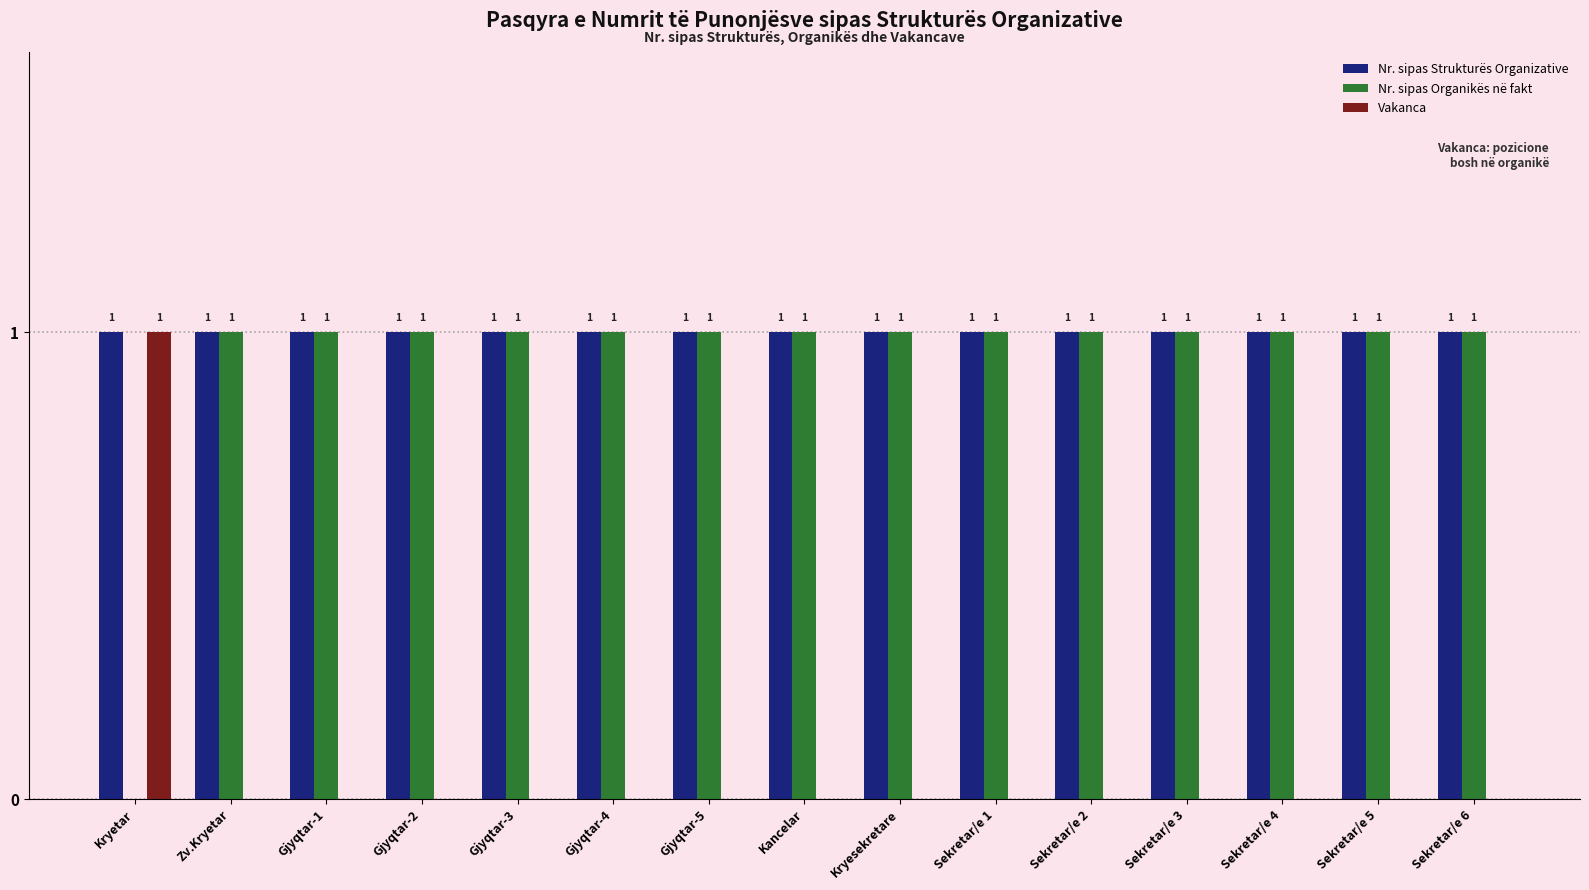

Reading left to right, list all the values displayed in this chart.

Nr. sipas Strukturës Organizative: Kryetar=1	Zv.Kryetar=1	Gjyqtar-1=1	Gjyqtar-2=1	Gjyqtar-3=1	Gjyqtar-4=1	Gjyqtar-5=1	Kancelar=1	Kryesekretare=1	Sekretar/e 1=1	Sekretar/e 2=1	Sekretar/e 3=1	Sekretar/e 4=1	Sekretar/e 5=1	Sekretar/e 6=1
Nr. sipas Organikës në fakt: Kryetar=0	Zv.Kryetar=1	Gjyqtar-1=1	Gjyqtar-2=1	Gjyqtar-3=1	Gjyqtar-4=1	Gjyqtar-5=1	Kancelar=1	Kryesekretare=1	Sekretar/e 1=1	Sekretar/e 2=1	Sekretar/e 3=1	Sekretar/e 4=1	Sekretar/e 5=1	Sekretar/e 6=1
Vakanca: Kryetar=1	Zv.Kryetar=0	Gjyqtar-1=0	Gjyqtar-2=0	Gjyqtar-3=0	Gjyqtar-4=0	Gjyqtar-5=0	Kancelar=0	Kryesekretare=0	Sekretar/e 1=0	Sekretar/e 2=0	Sekretar/e 3=0	Sekretar/e 4=0	Sekretar/e 5=0	Sekretar/e 6=0